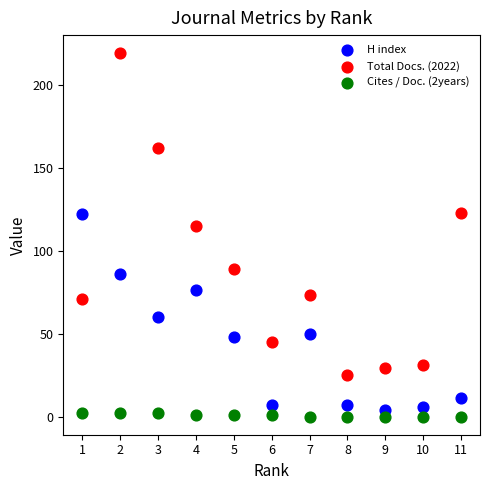

What is the X range (max minus min) for the scatter plot?

10